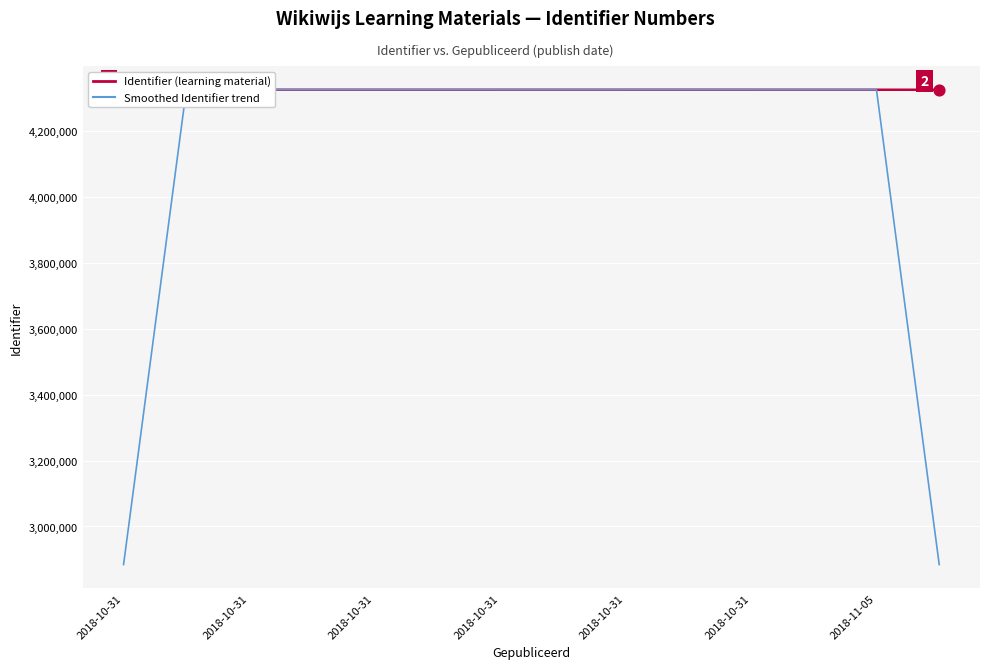

Is the value of Identifier (learning material) at 11 greater than the value of Smoothed Identifier trend at 11?

No